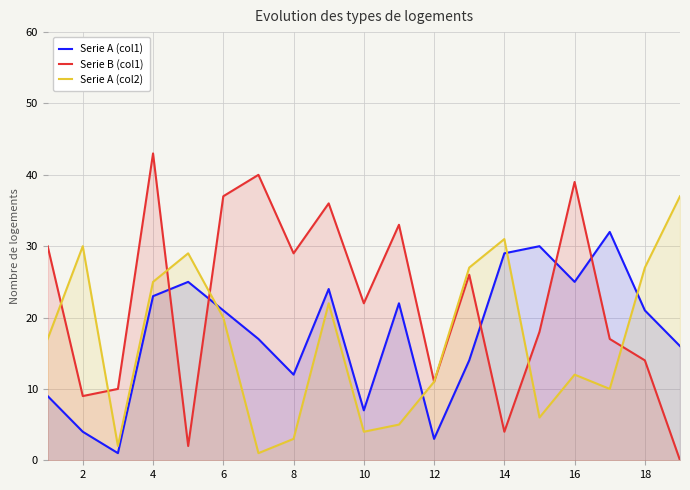

How many interior local valleys does the Serie B (col1) series have?

6